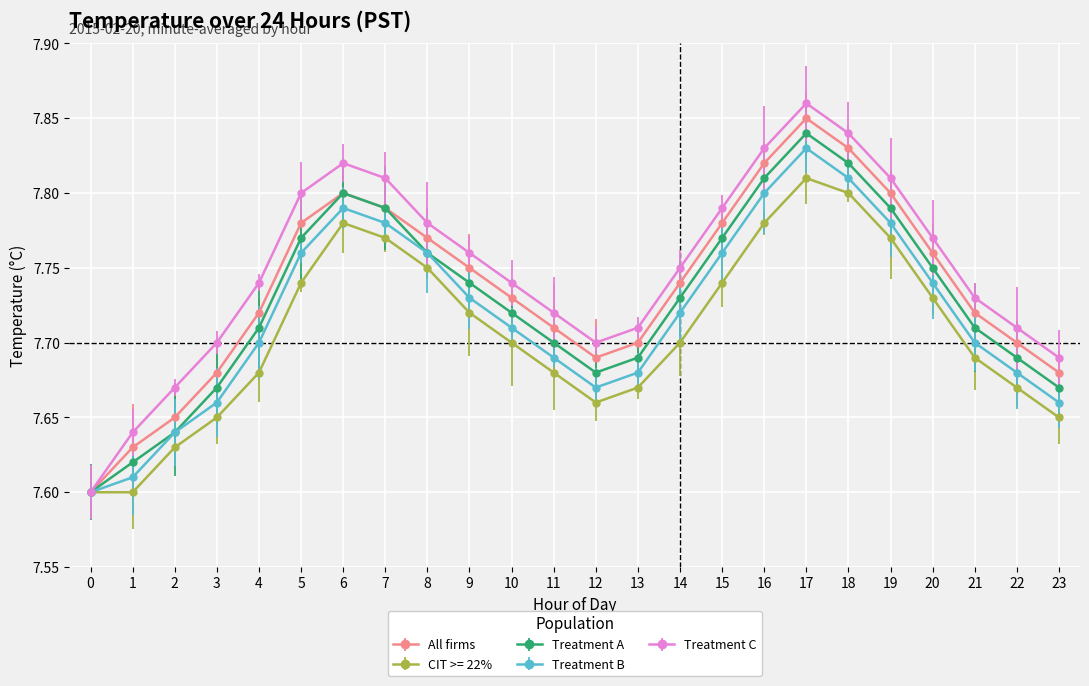

Is it true that All firms equals 7.8 at 7?

True